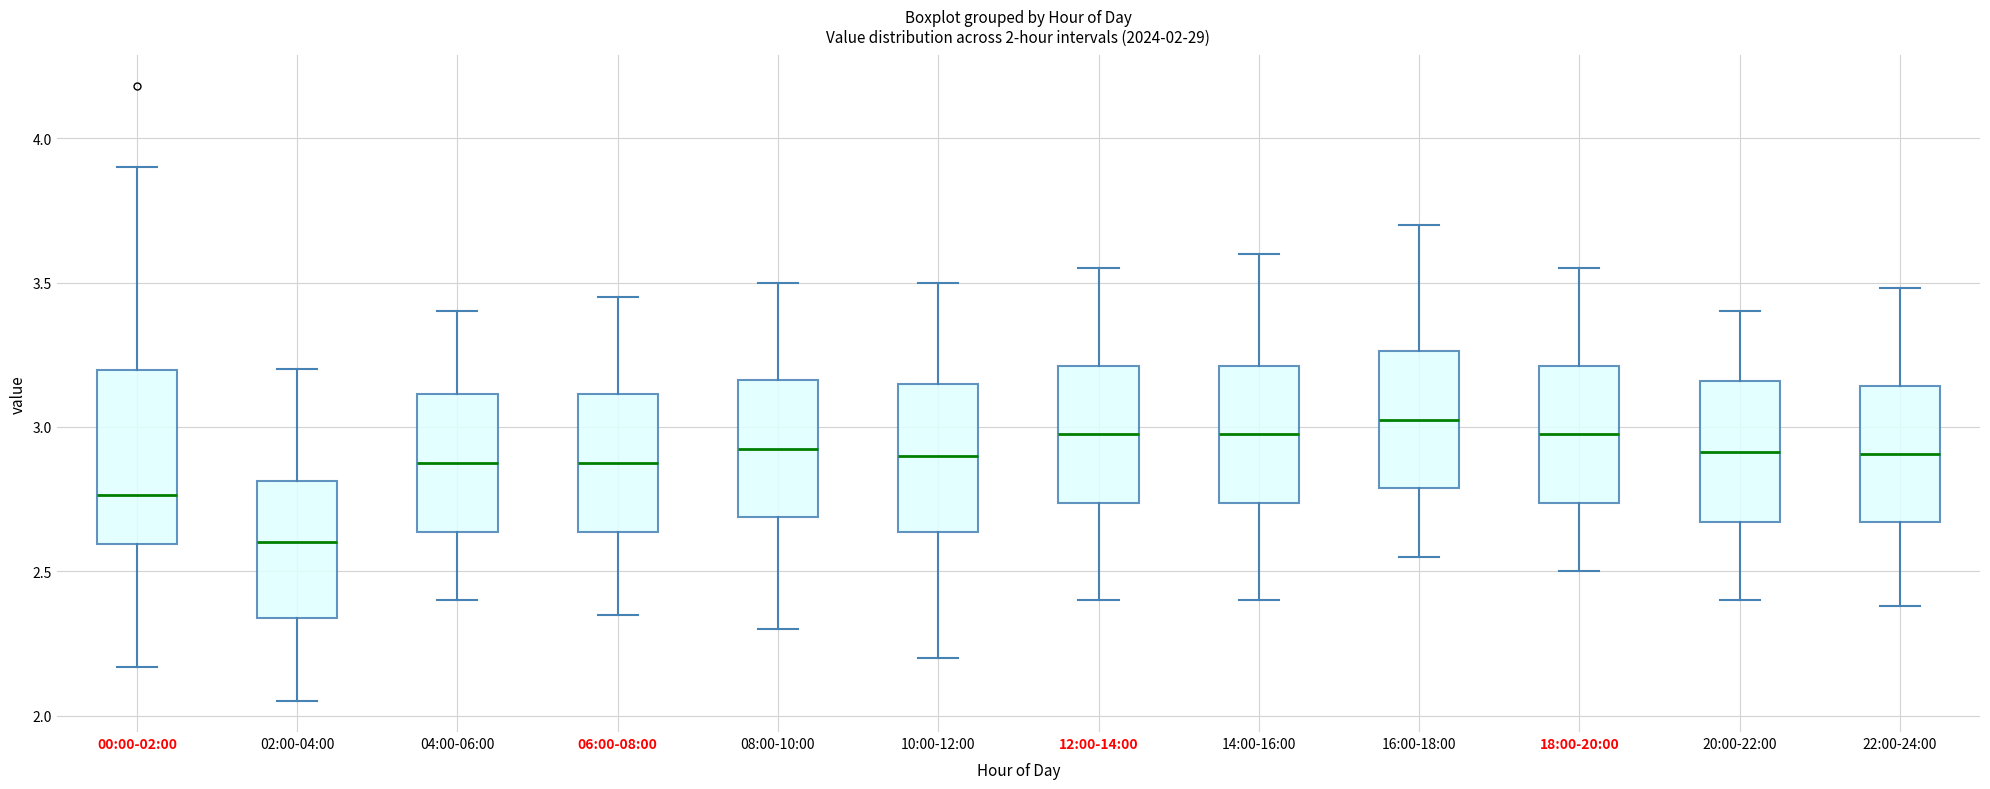

Comparing the boxes themselves (not the whiskers), which one is the tallest?

00:00-02:00